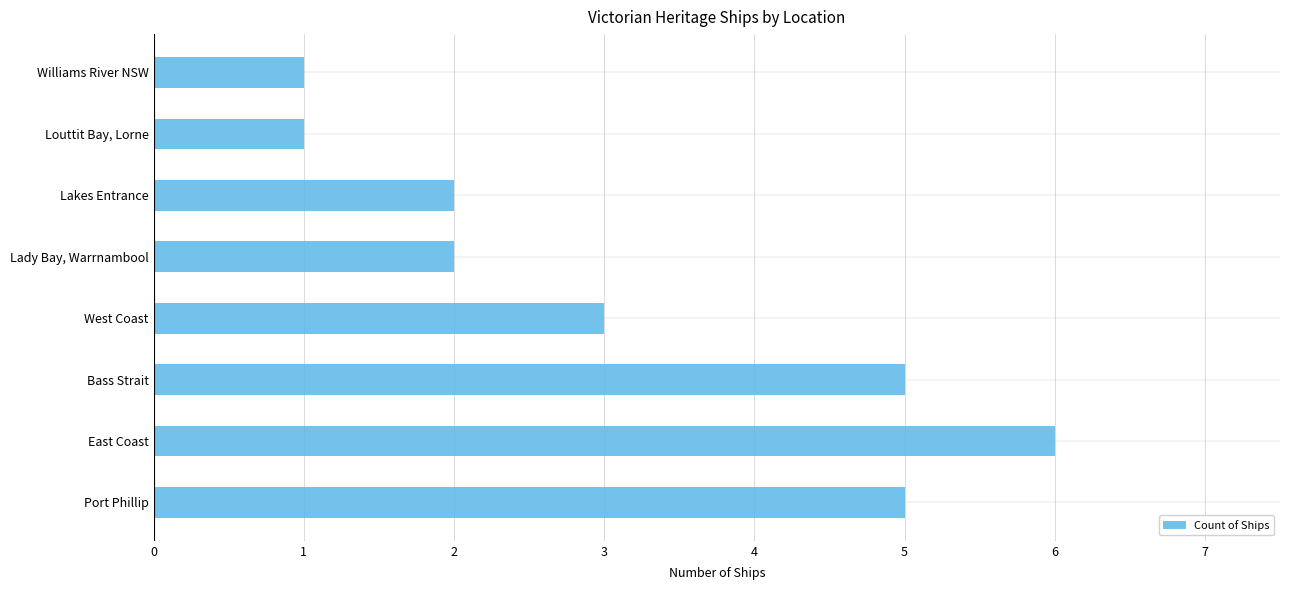

What is the difference between the second highest and minimum values?

4